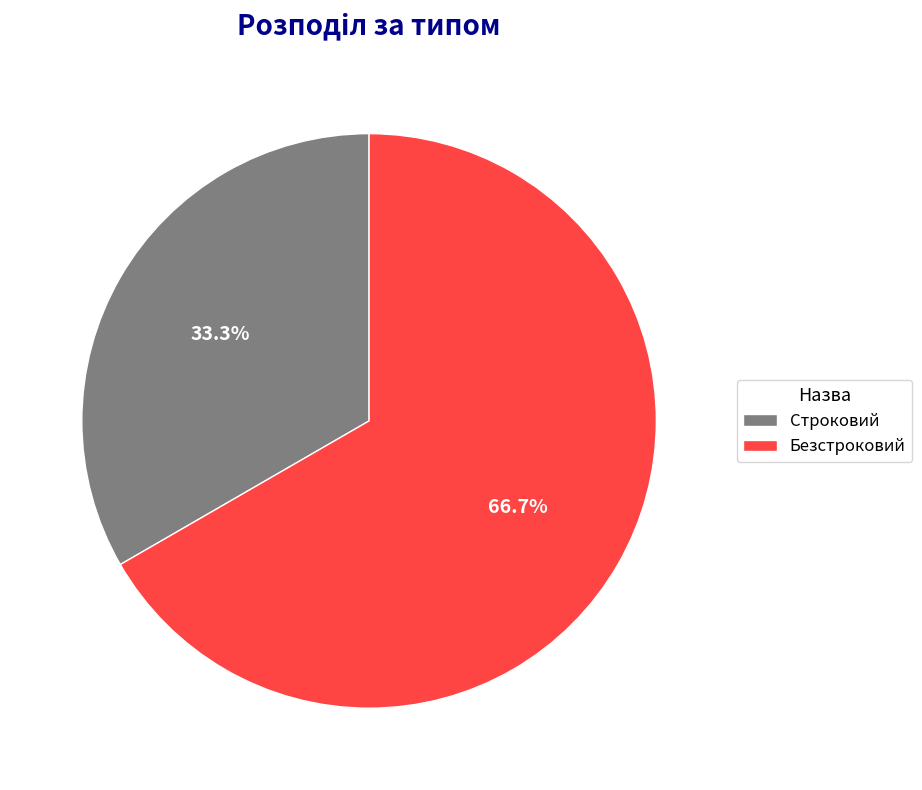

Is it true that Строковий is 23% of the pie?

False